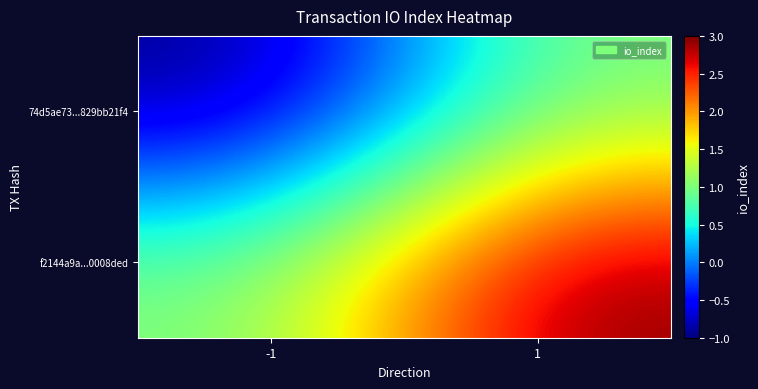

What is the greatest value displayed?

3